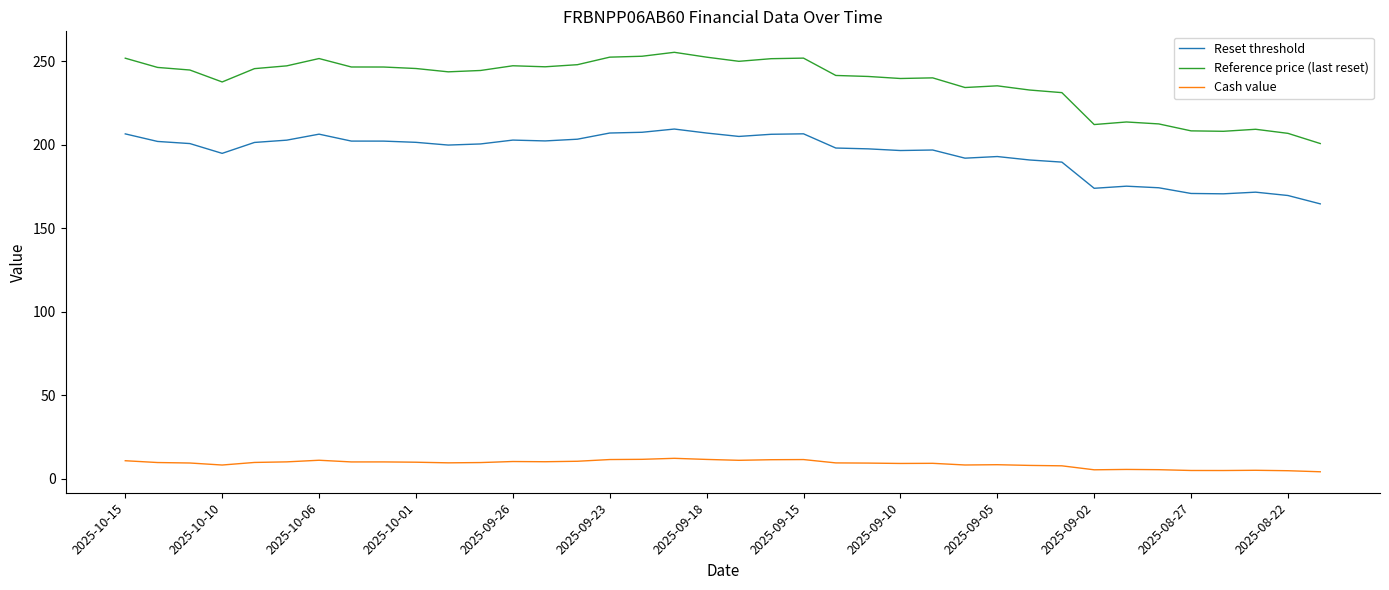

What is the maximum value for Cash value?

12.2